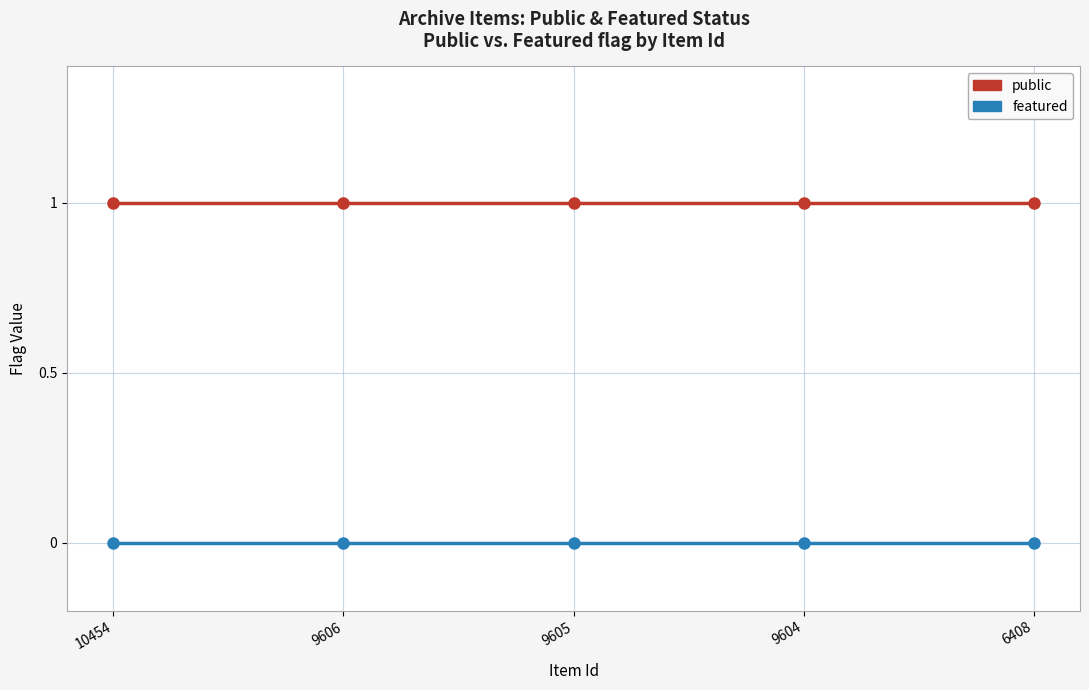

What is the maximum value shown in the chart?

1